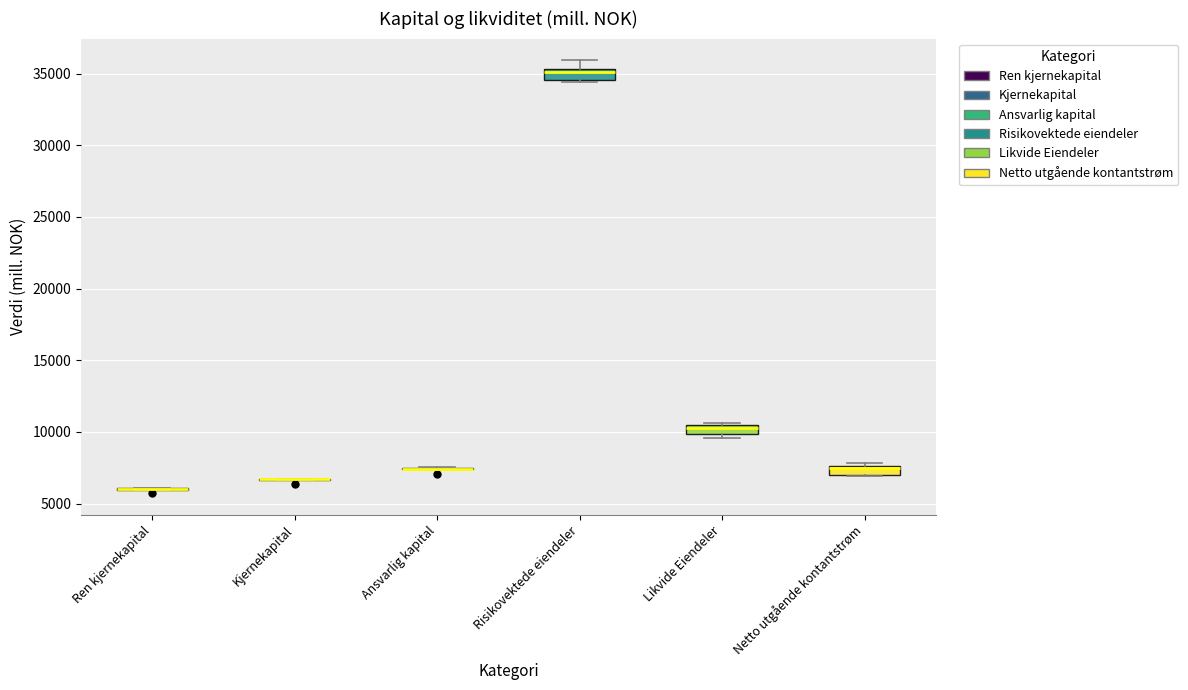

Where is the lower edge of the box for Netto utgående kontantstrøm on the y-axis? The values are not printed on the chart, so give them approximately, as read against the axis.

7000